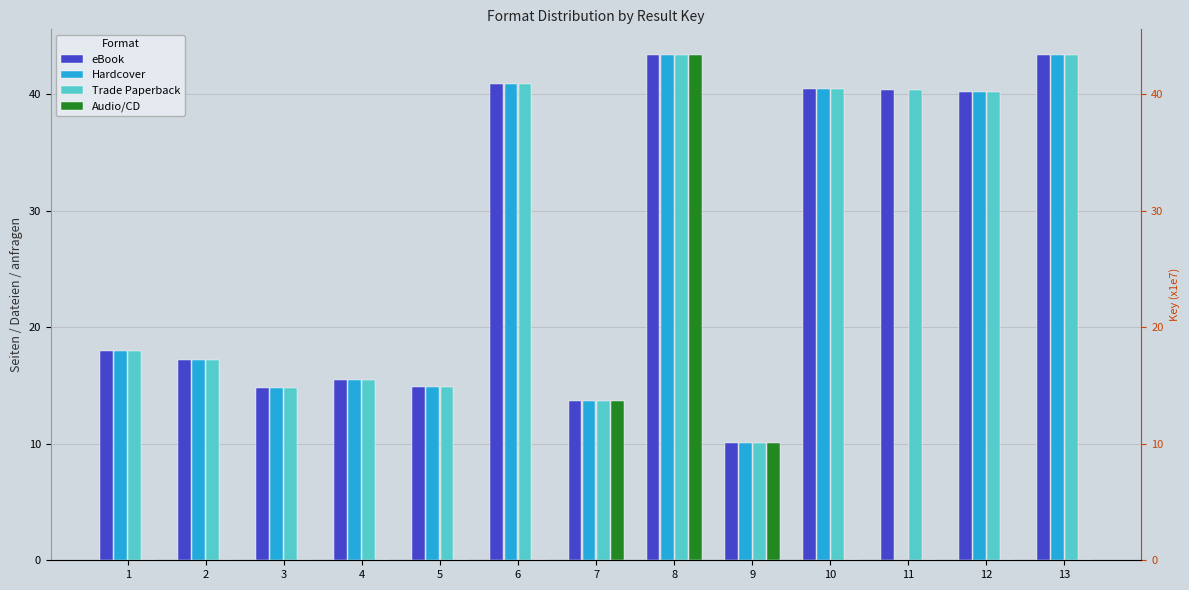

At how many categories does at least one series exceed 22?

6